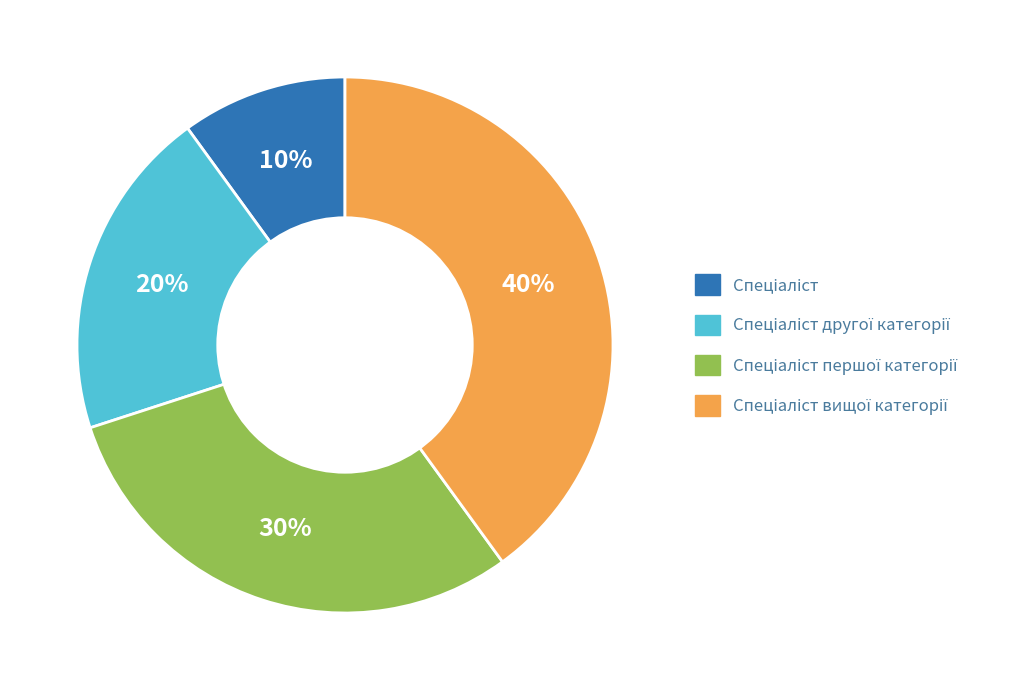

Is there any slice that represents more than half of the pie?

No